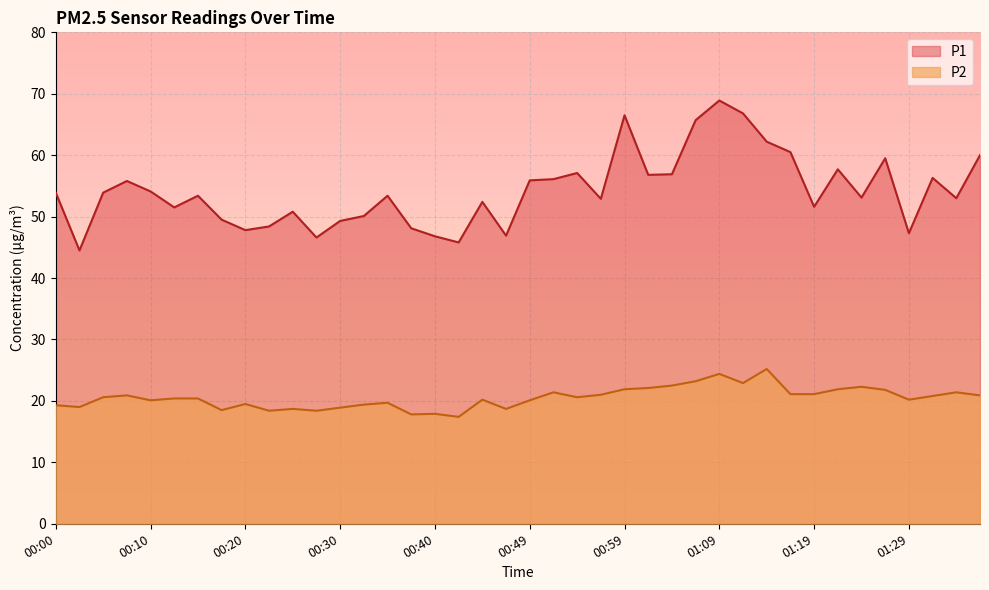

At which category is the sum across all series the highest?

01:09